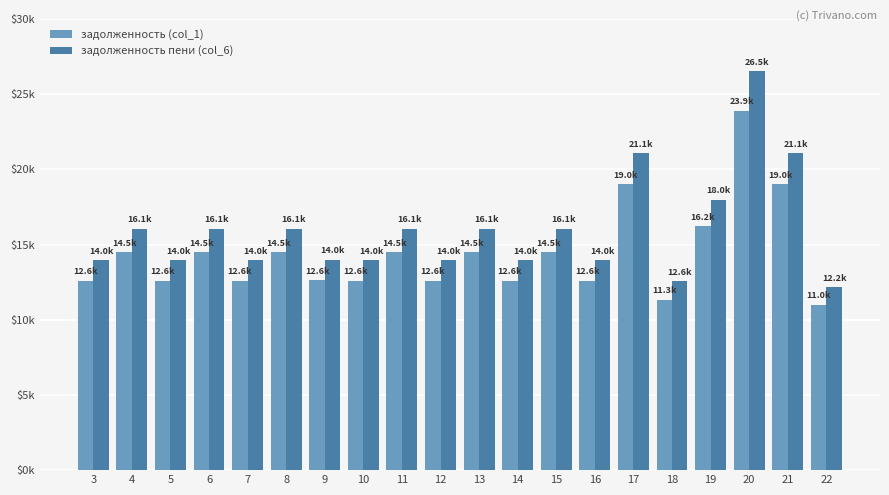

Does the chart contain stacked bars?

No